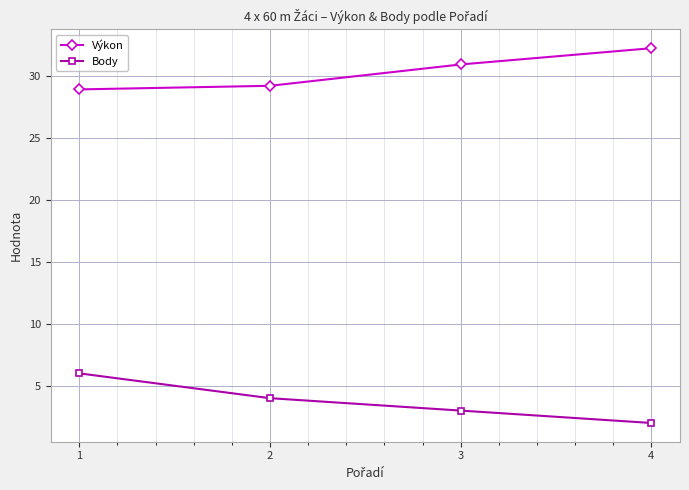

Which series has the largest range (max minus min)?

Body